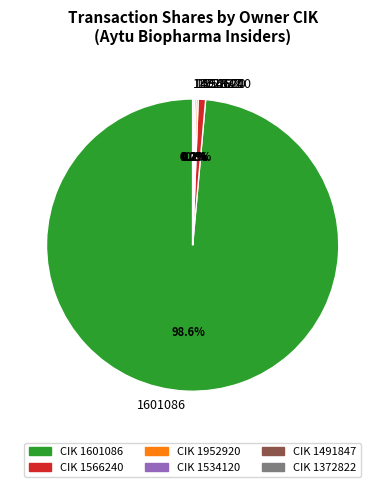

Is there any slice that represents more than half of the pie?

Yes